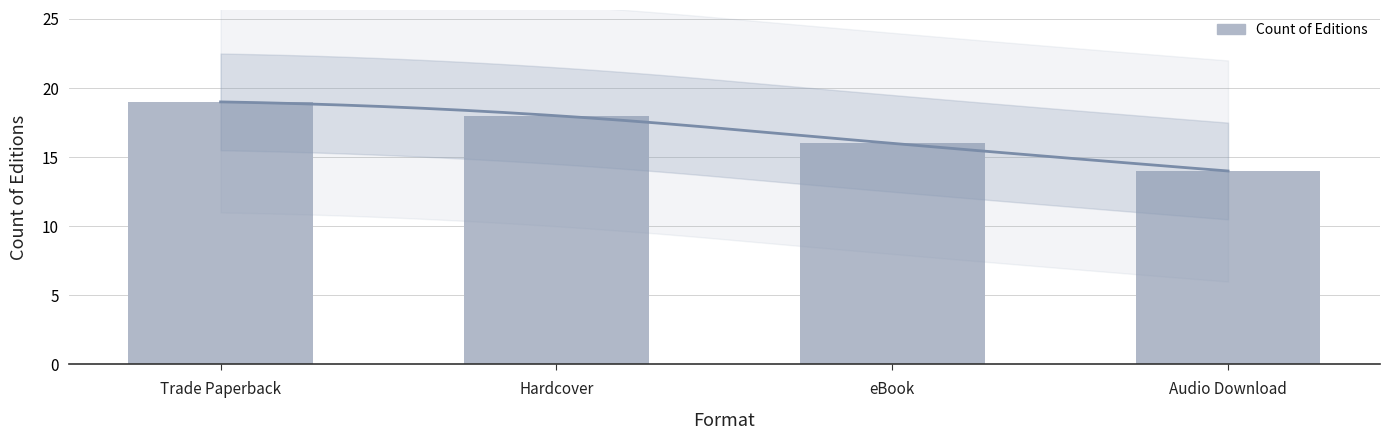

The chart shows a value of 22 at eBook. True or false?

False